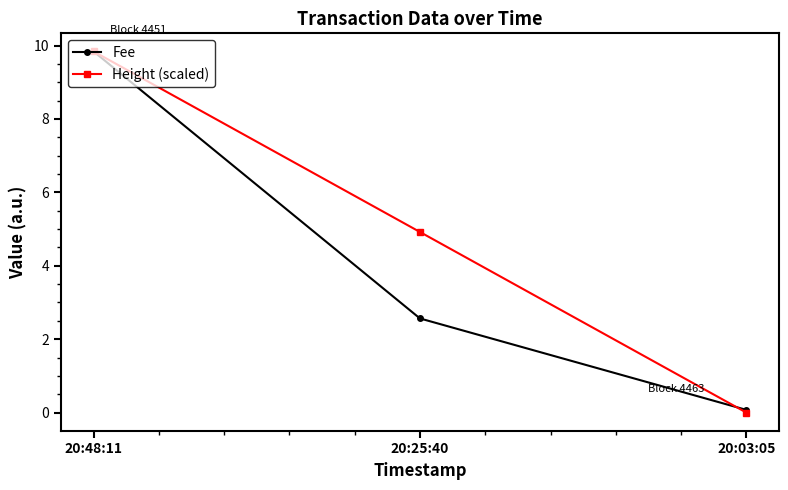

Reading left to right, what are all the values shown in this chart?

Fee: 20:48:11=9.8	20:25:40=2.6	20:03:05=0.1
Height (scaled): 20:48:11=9.8	20:25:40=4.9	20:03:05=0.0